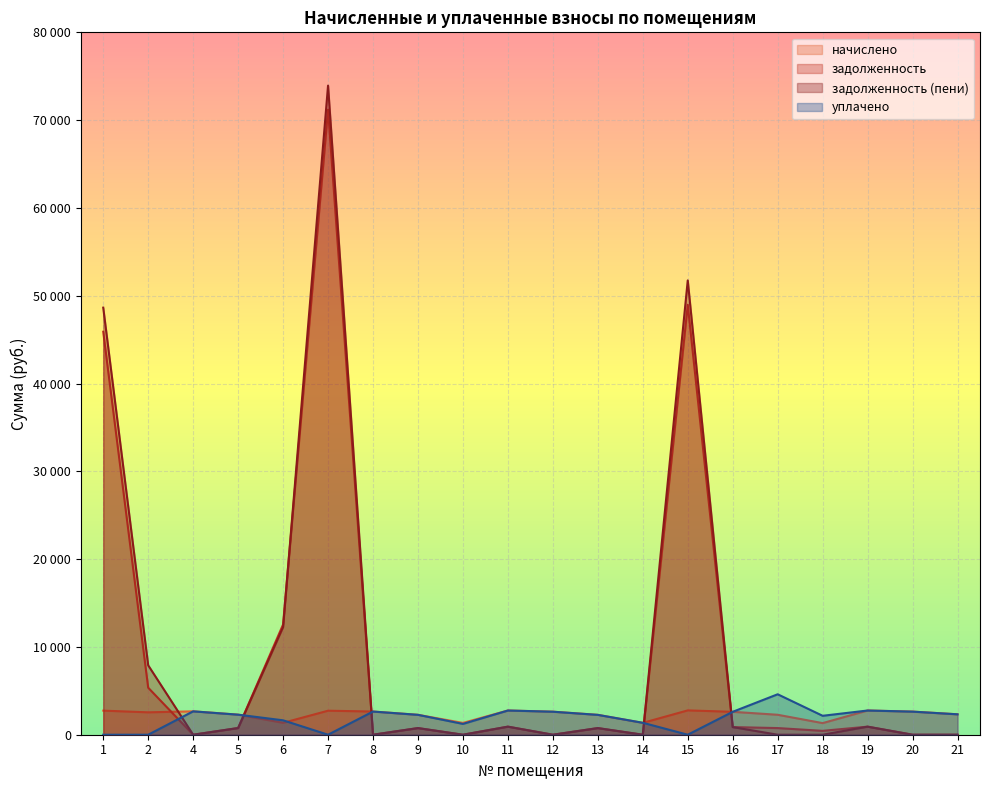

What is the difference between the задолженность values at 14 and 5?

762.0